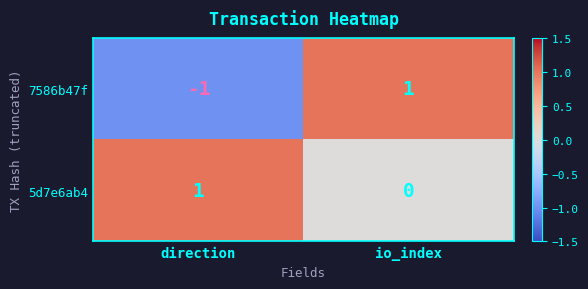

The 7586b47f series shows 1 at io_index. True or false?

True